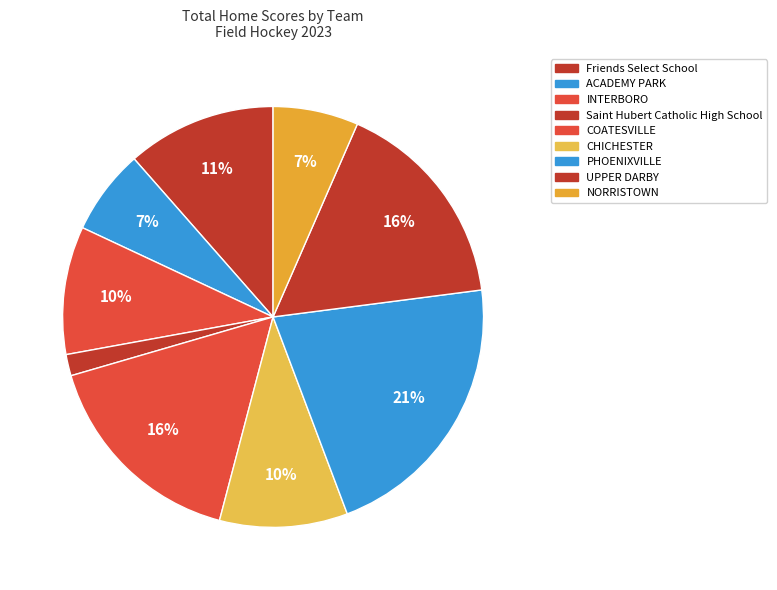

Which slice is the largest?

PHOENIXVILLE